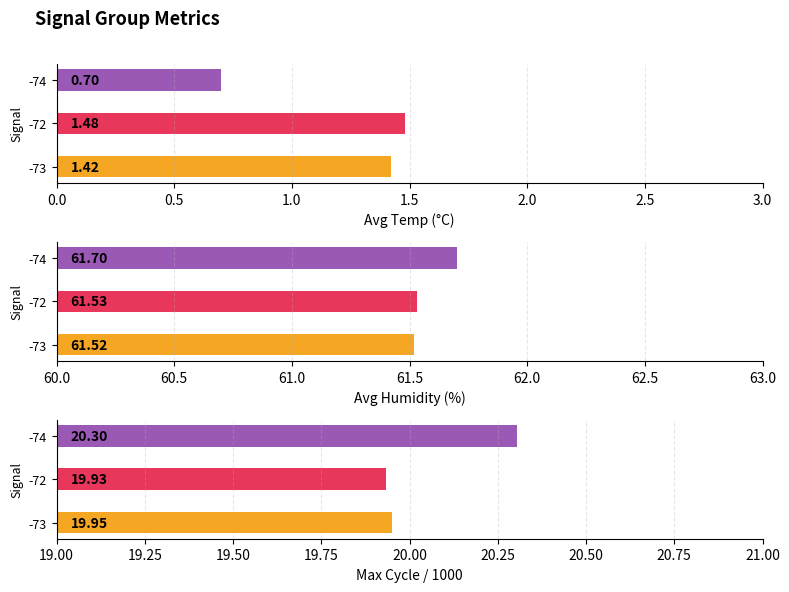

Which series has the largest total across all categories?

Avg Humidity (%)